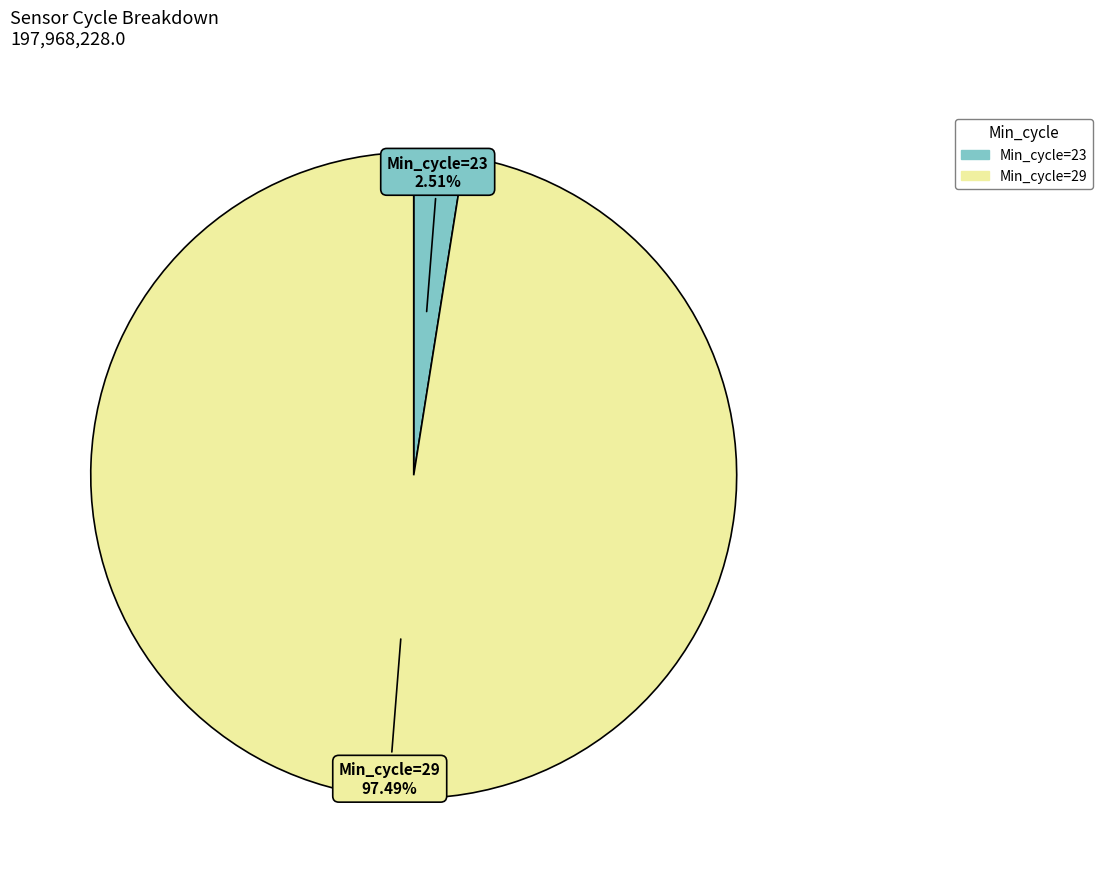

Is there a majority slice in this chart?

Yes